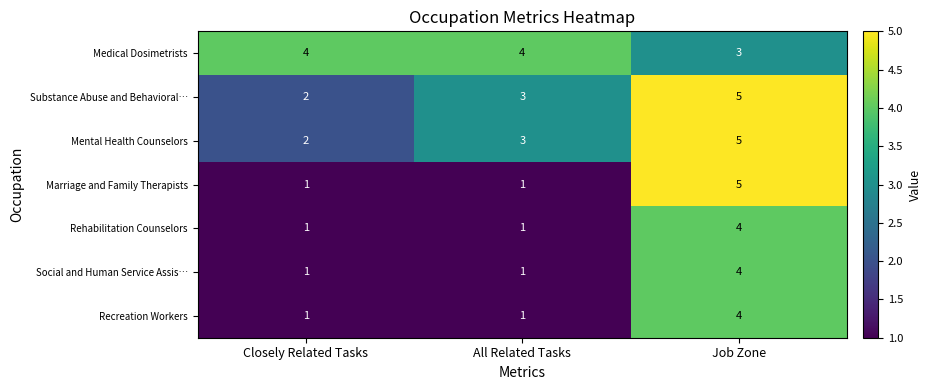

How many series are shown in this chart?

7